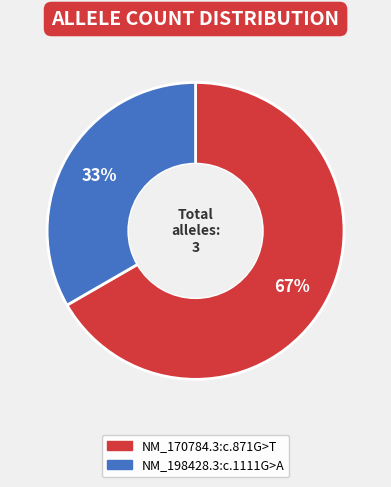

Count the number of slices in the pie.

2